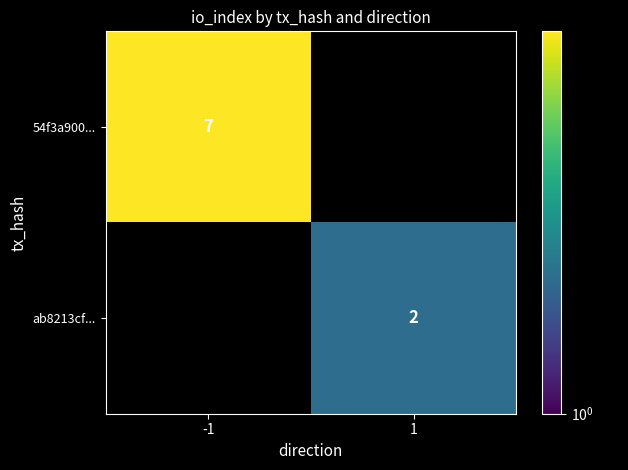

The 54f3a900... series shows 7 at -1. True or false?

True